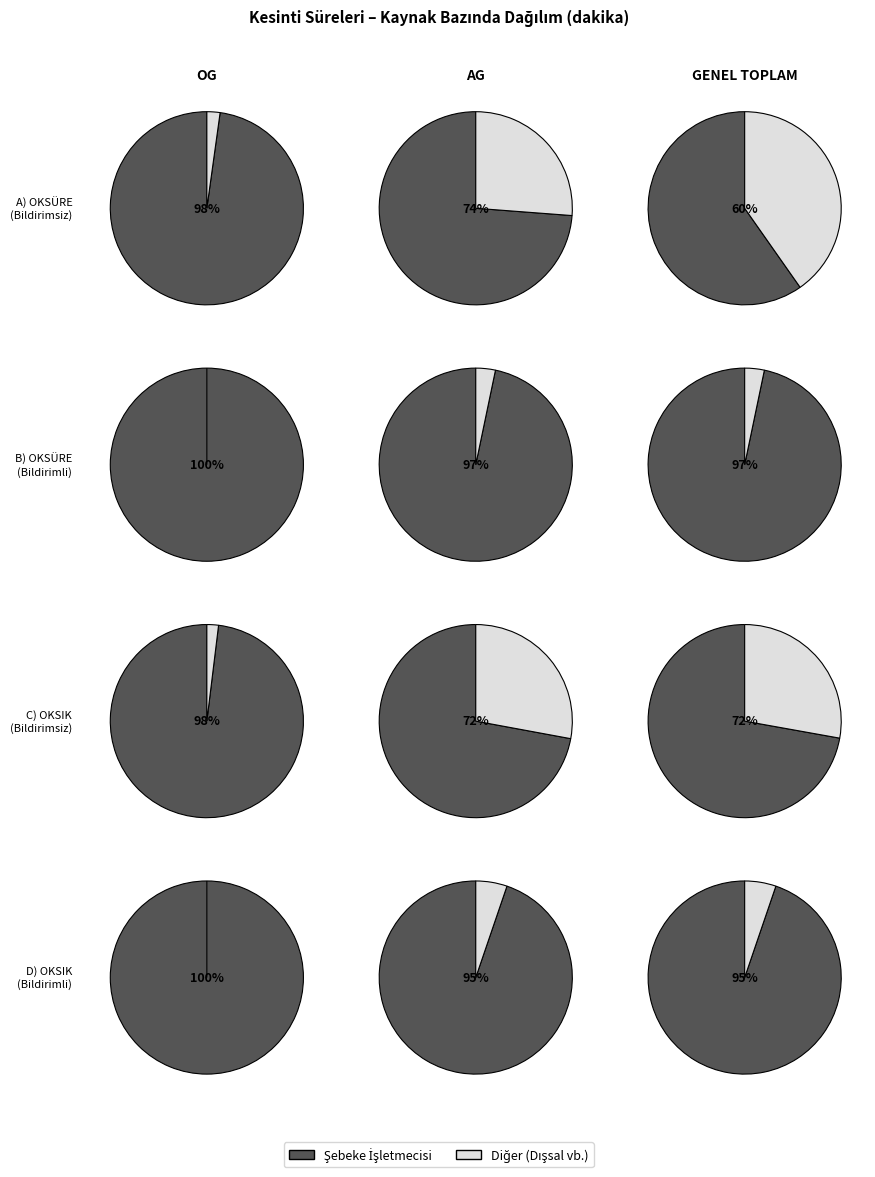

Is there a majority slice in this chart?

Yes